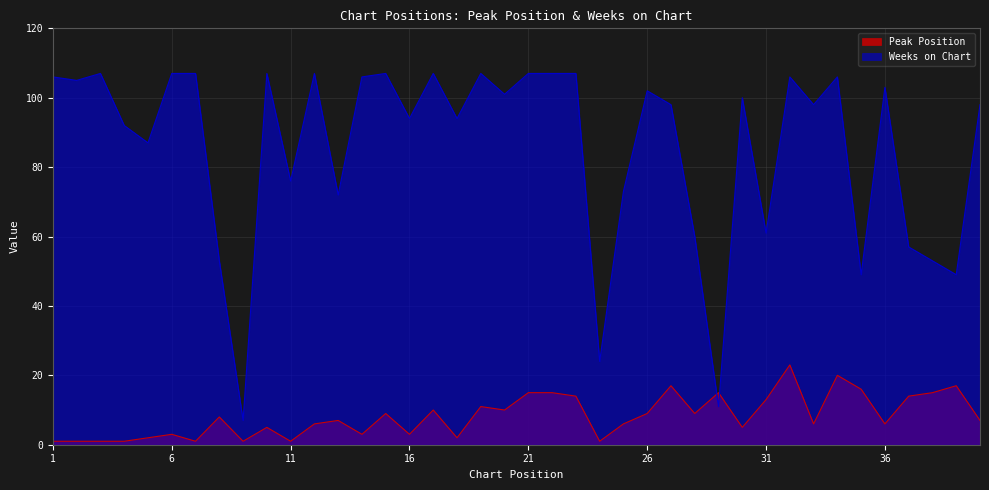

How many distinct data groups are displayed?

2